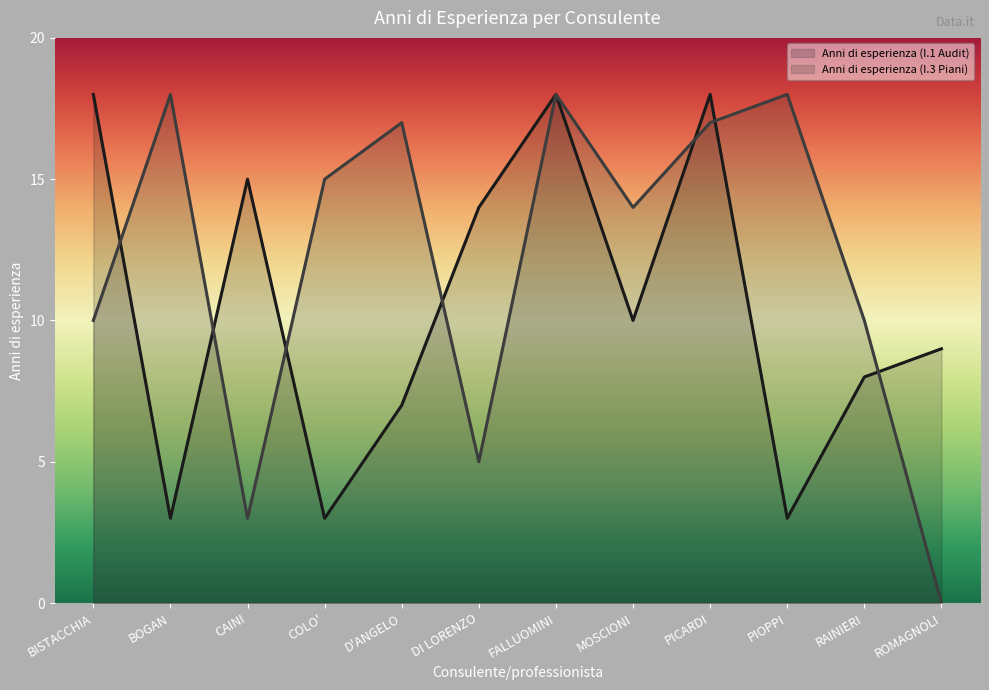

What position from the right is PICARDI?

4